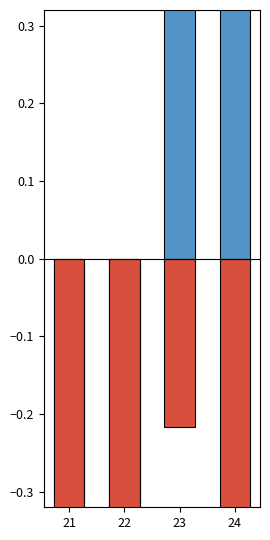

Which series has the widest spread of values?

Longitude offset